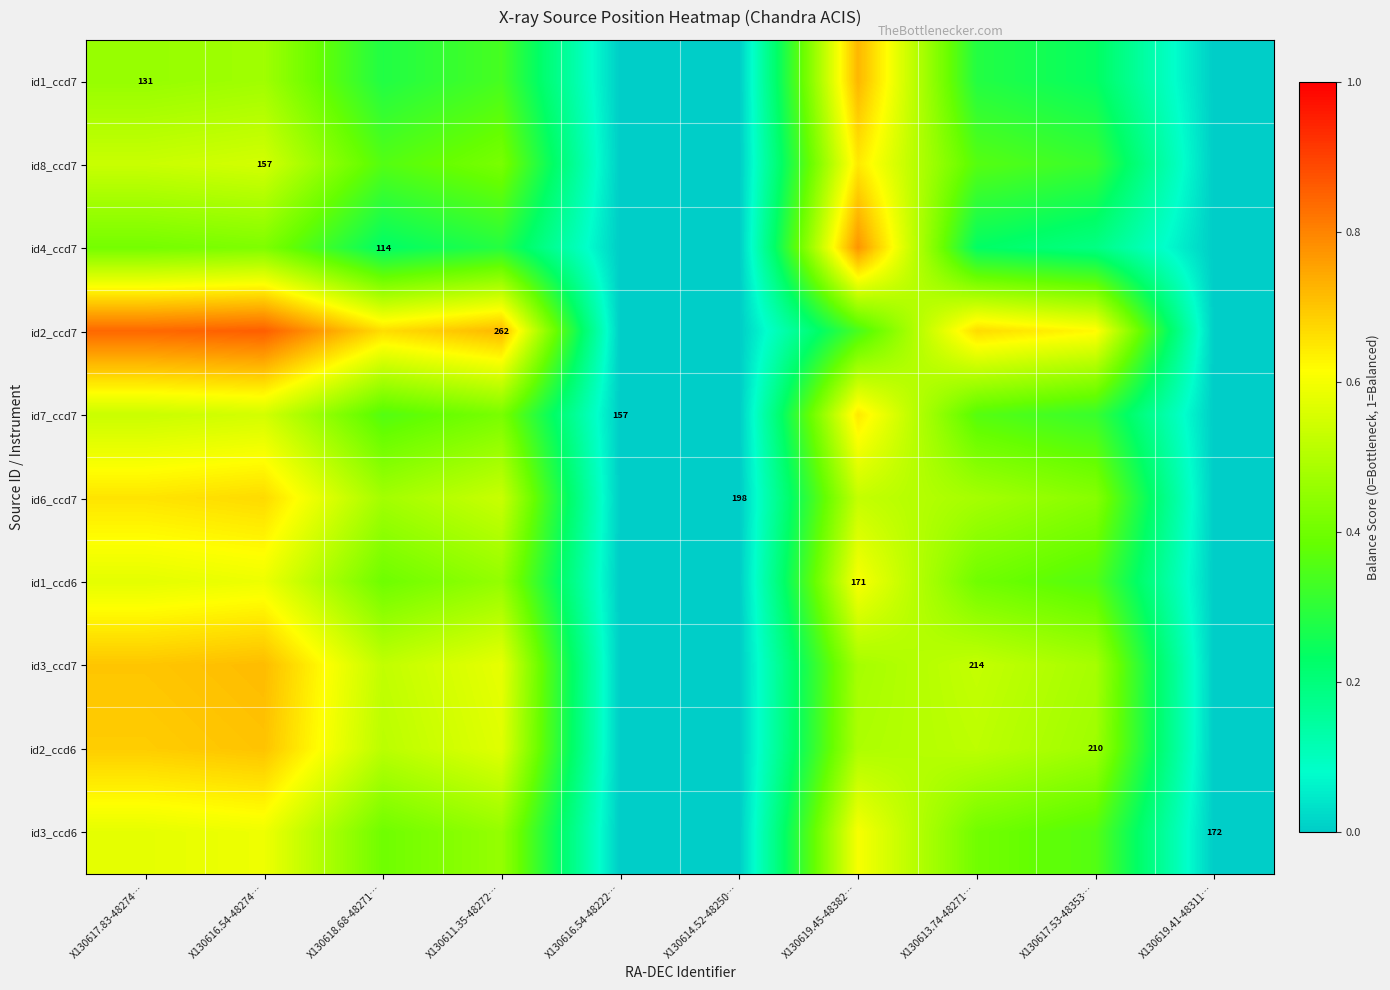

List the labels in order of id6_ccd7 value, smallest first.

X130616.54-48222…, X130614.52-48250…, X130619.41-48311…, X130617.53-48353…, X130618.68-48271…, X130613.74-48271…, X130619.45-48382…, X130611.35-48272…, X130617.83-48274…, X130616.54-48274…